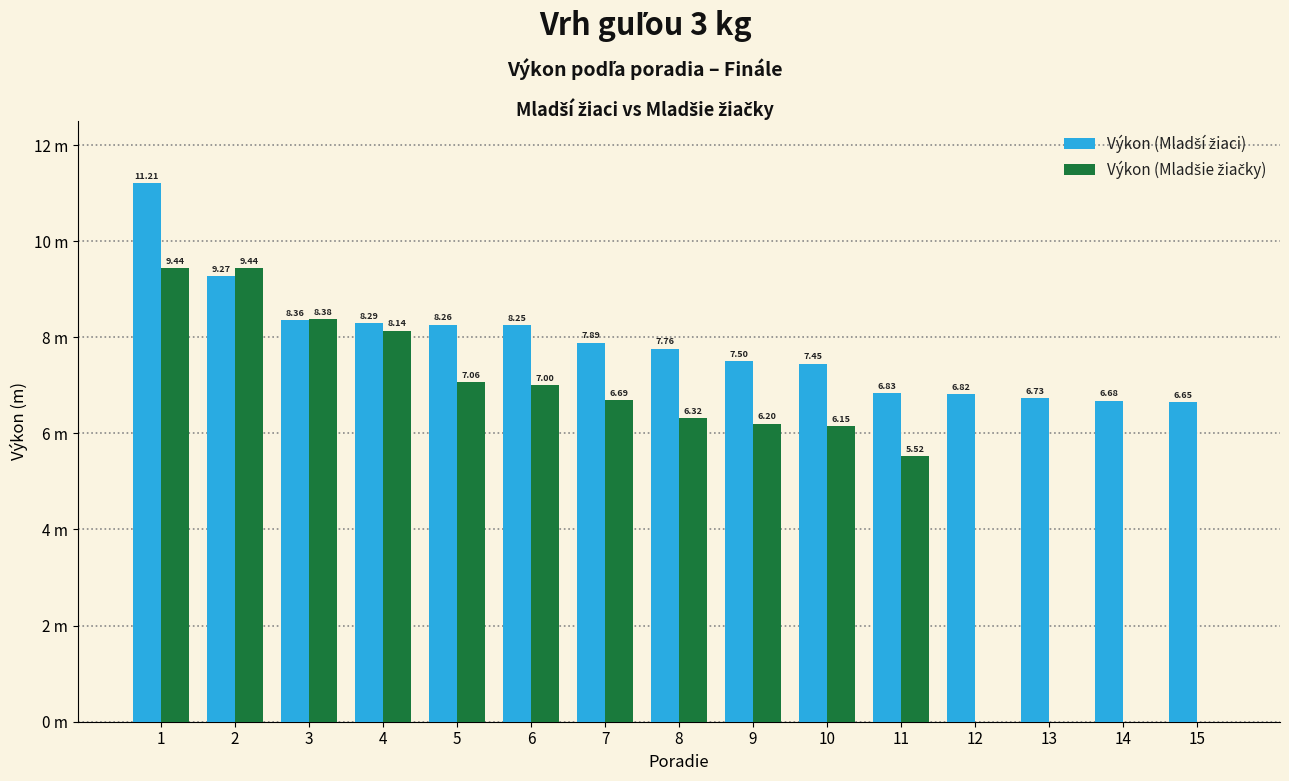

Read the Výkon (Mladší žiaci) value at 15.

6.7